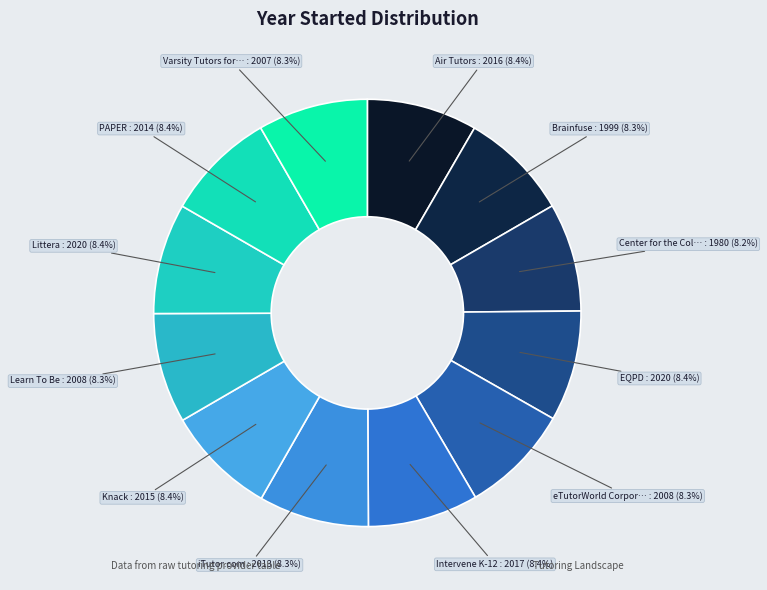

Which category has the smallest portion of the pie?

Center for the Collaborative Classroom